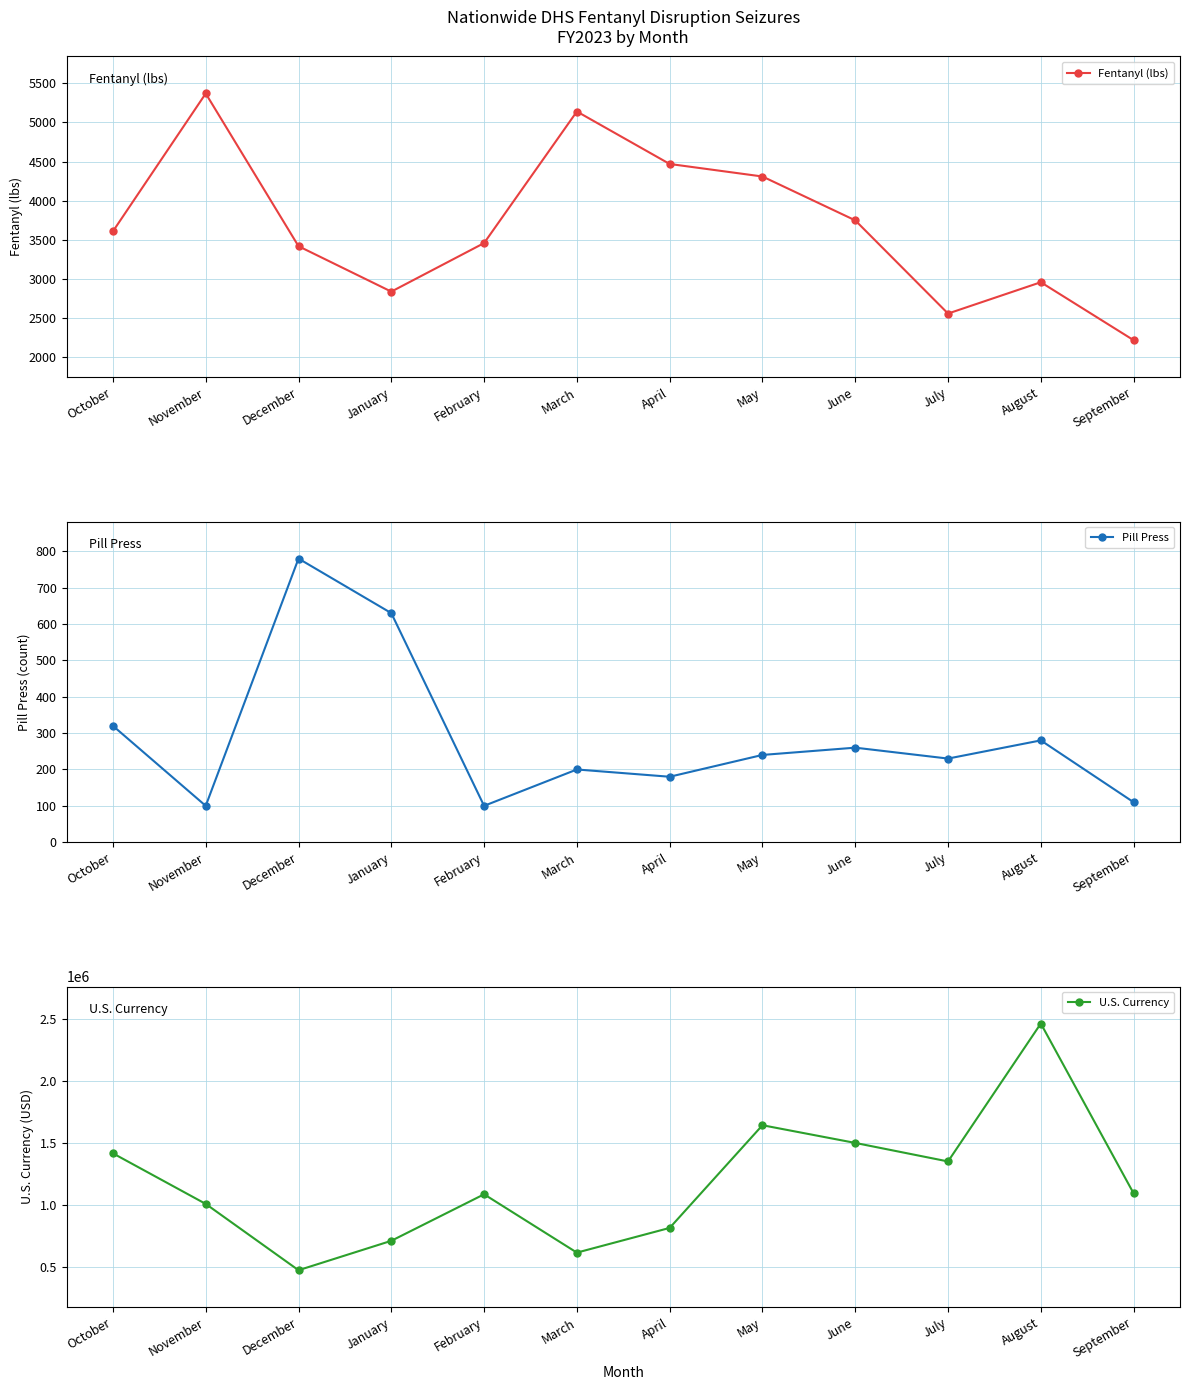

True or false: U.S. Currency and Fentanyl (lbs) cross at least once.

False